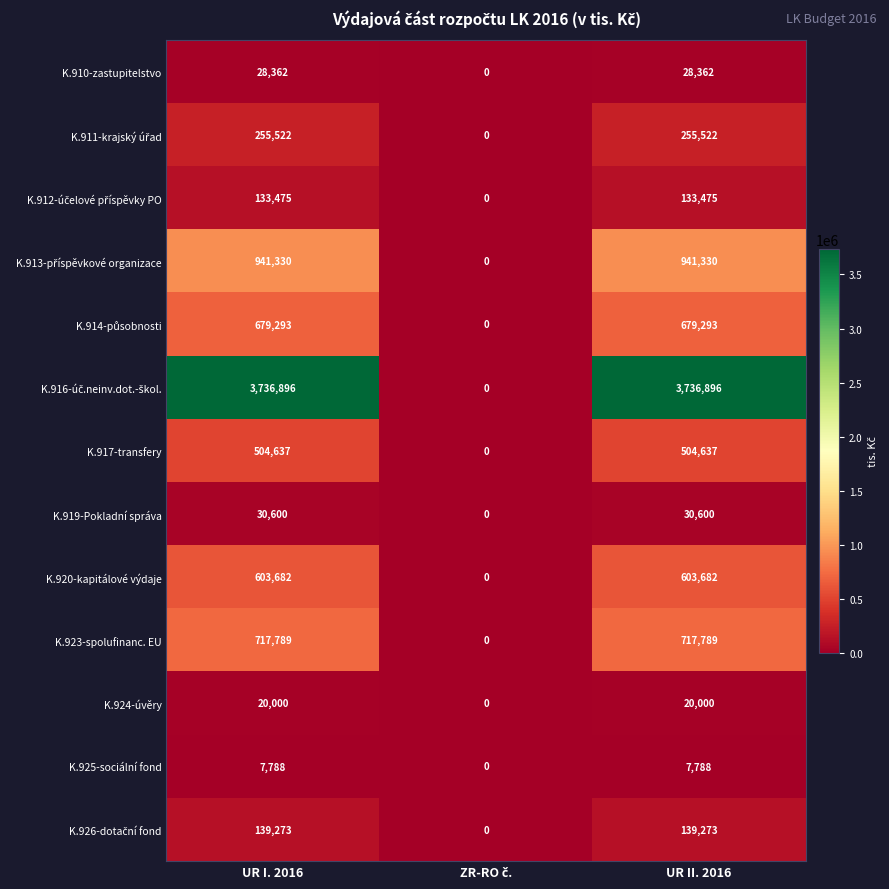

Count the K.917-transfery values in the range 0 to 504637.

3